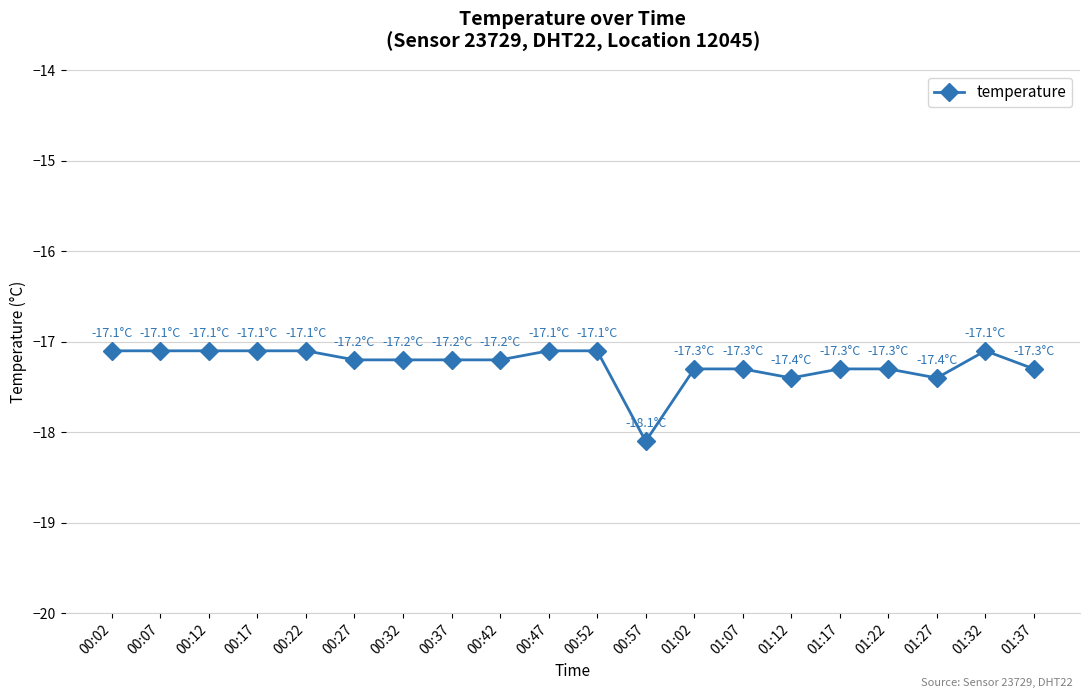

What value does the data have at 01:12?

-17.4